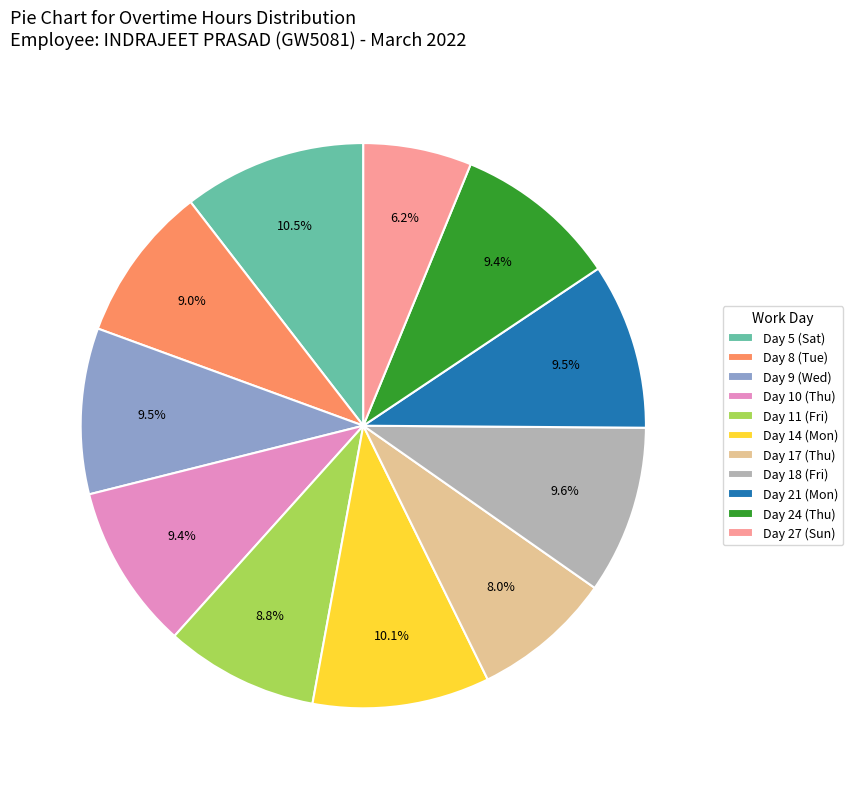

To the nearest percent, what is the average slice percentage?

9%